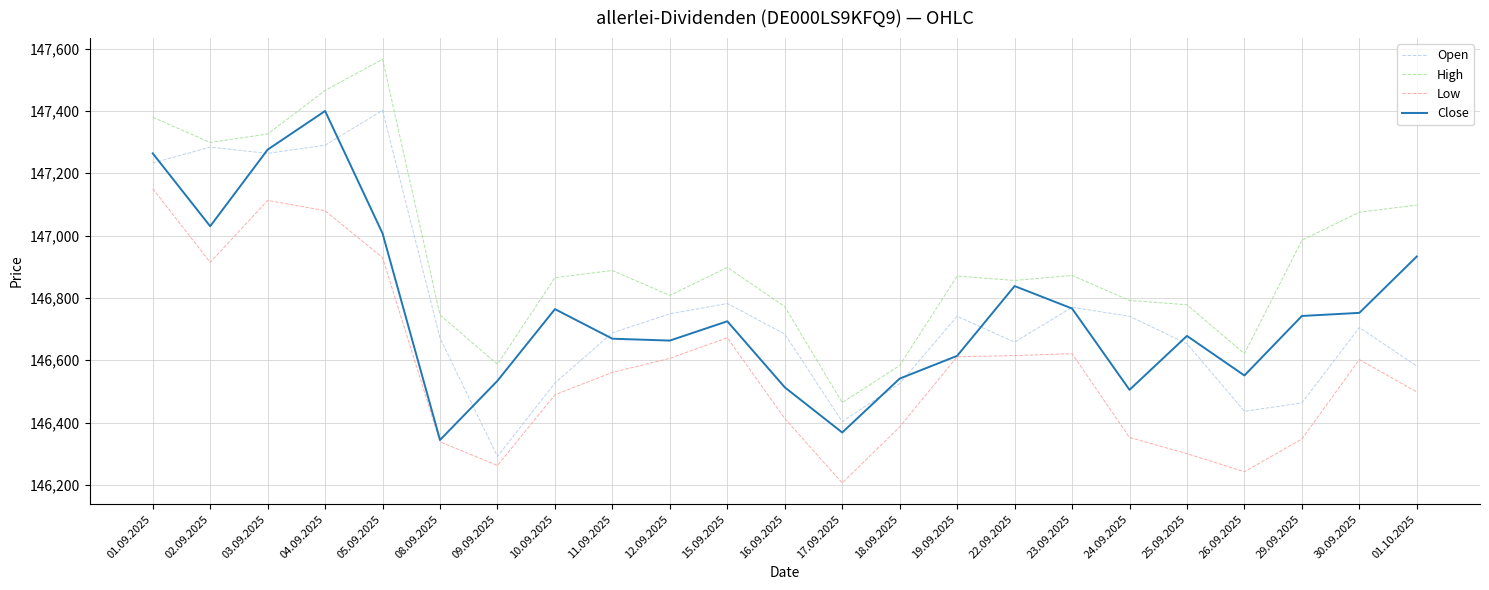

At 01.10.2025, list the series in order from smallest to largest.

Low, Open, Close, High